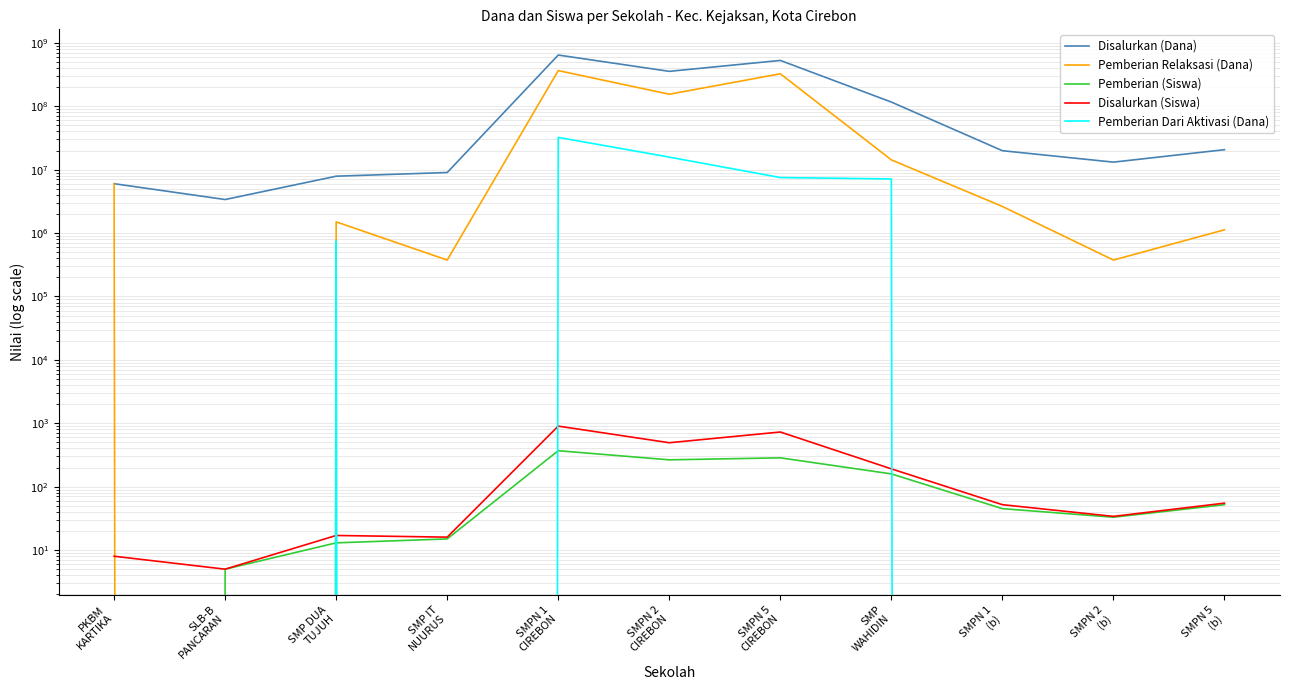

Where is the first local maximum for Disalurkan (Dana)?

SMPN 1
CIREBON